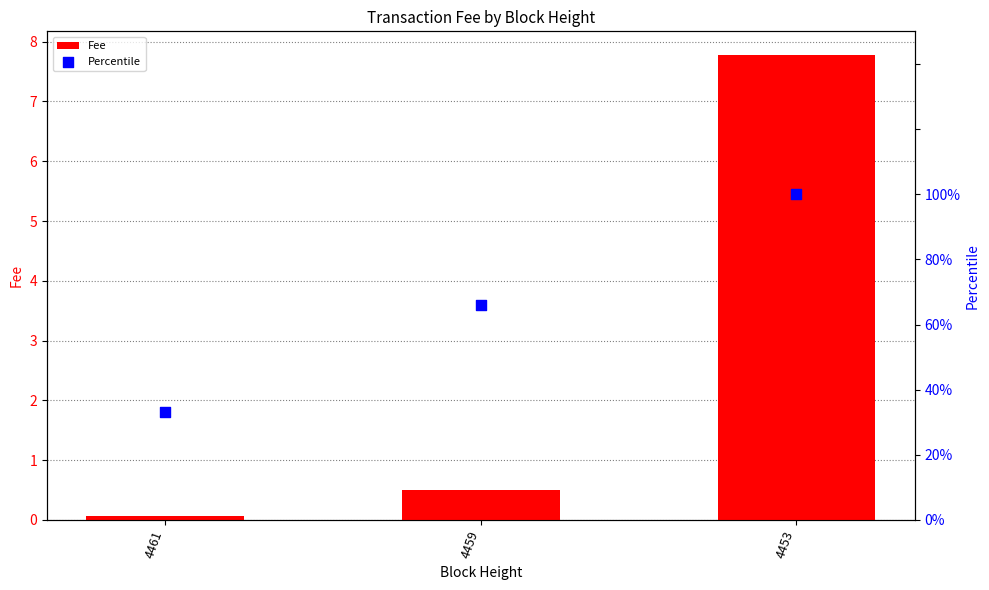

What are all the series names shown in the legend?

Fee, Percentile